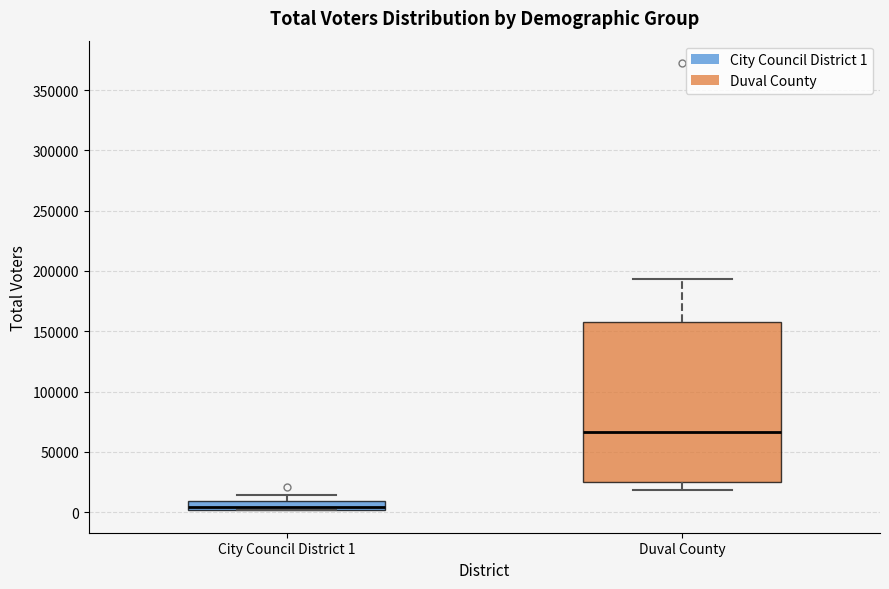

Comparing the boxes themselves (not the whiskers), which one is the tallest?

Duval County